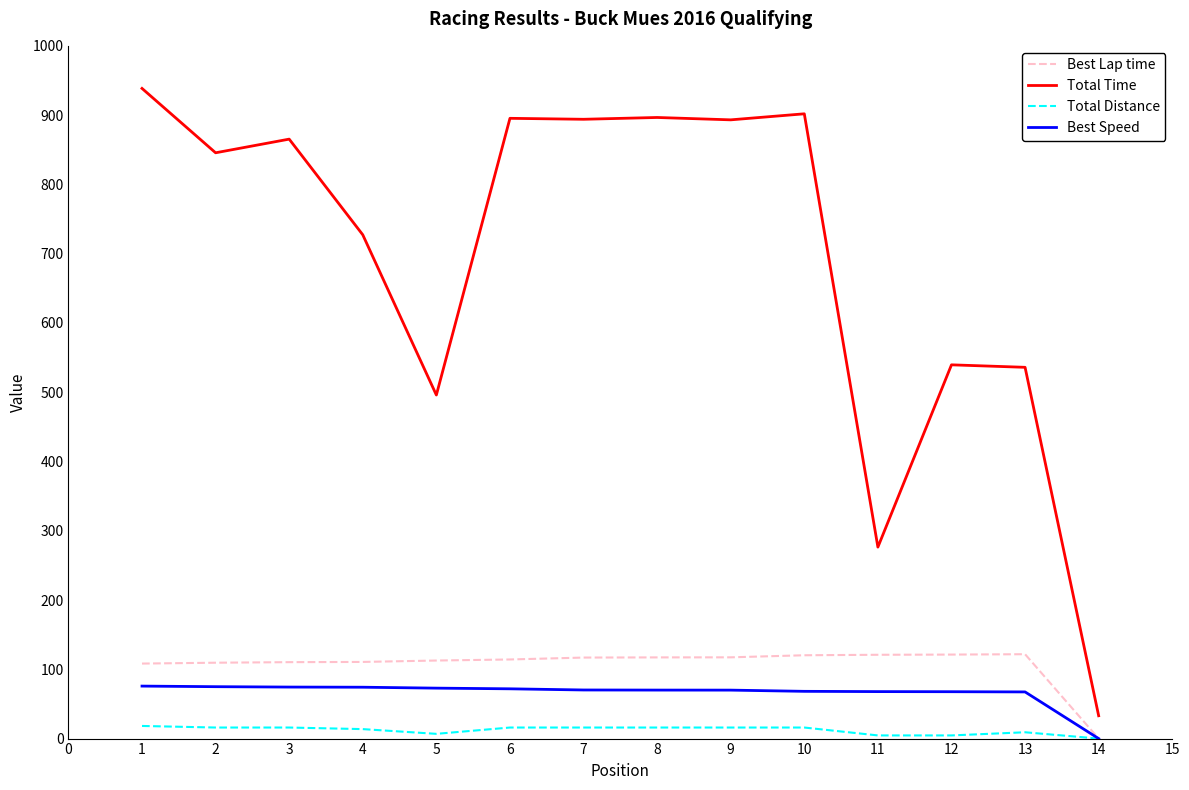

At 5, list the series in order from largest to smallest.

Total Time, Best Lap time, Best Speed, Total Distance